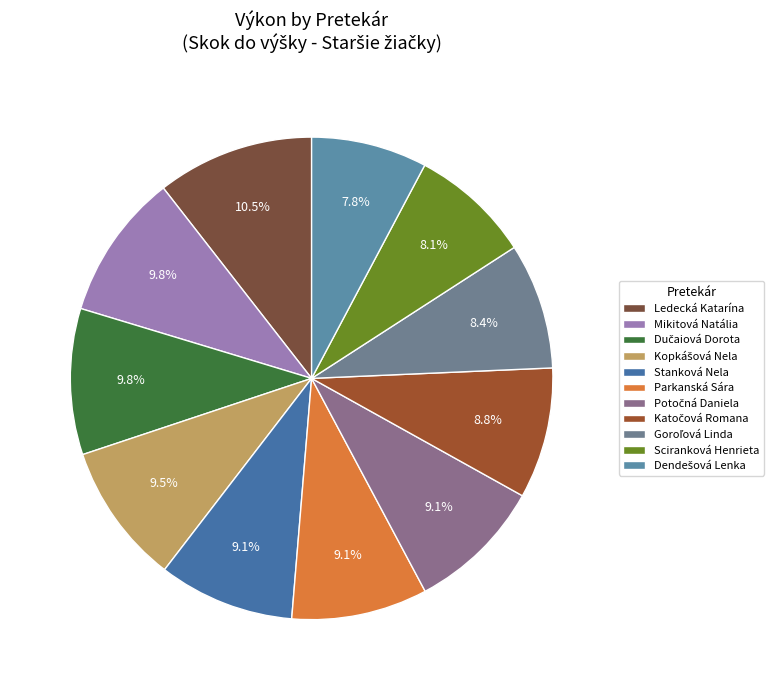

Rank the categories by value from lowest to highest.

Dendešová Lenka, Sciranková Henrieta, Goroľová Linda, Katočová Romana, Stanková Nela, Parkanská Sára, Potočná Daniela, Kopkášová Nela, Mikitová Natália, Dučaiová Dorota, Ledecká Katarína